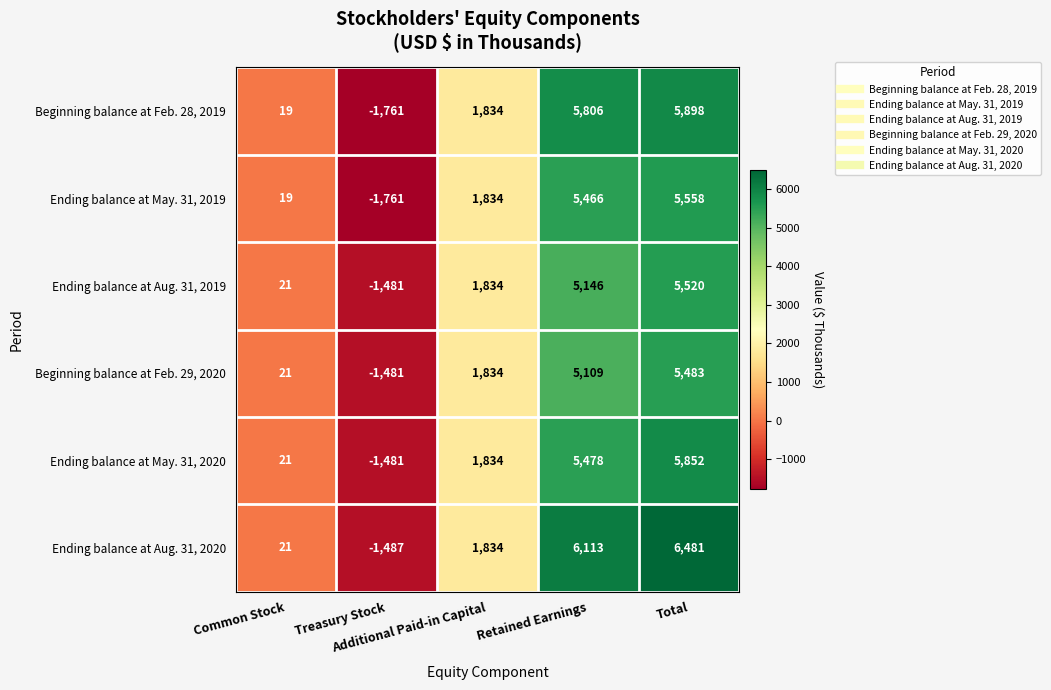

What is the greatest value displayed?

6481